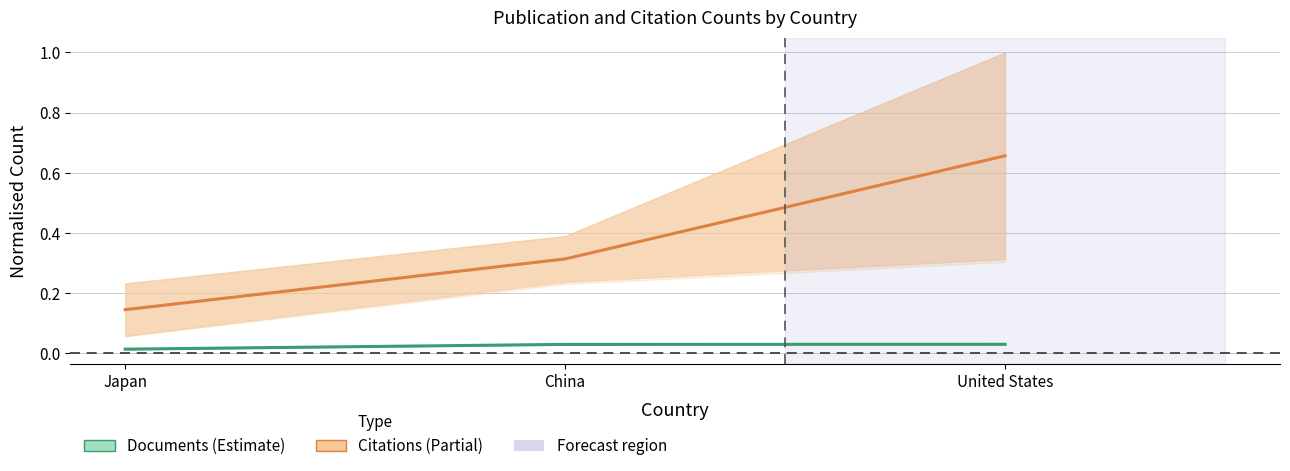

True or false: Documents has a value of 0.0 at Japan.

False